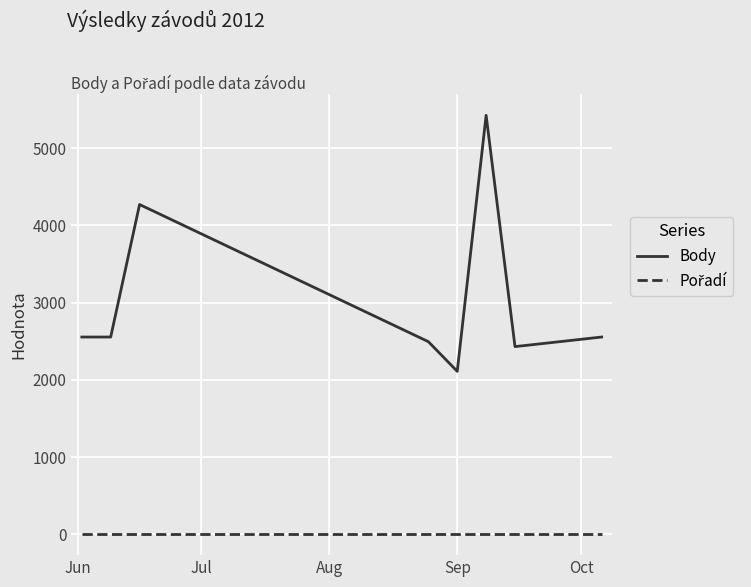

Which series has the largest total across all categories?

Body